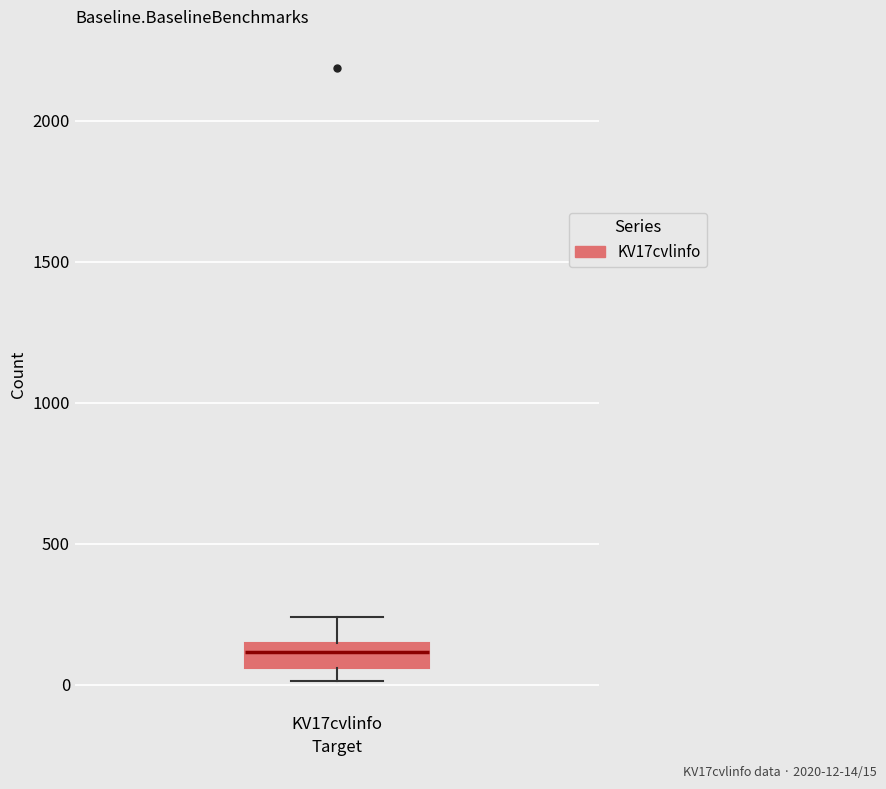

Read this box plot against the y-axis: the position of the median line, the range covered by the box, and the ends of both whiskers. The values are not printed on the chart, so give them approximately, as read against the axis.

median 100, box 50 to 150, whiskers 0 to 250